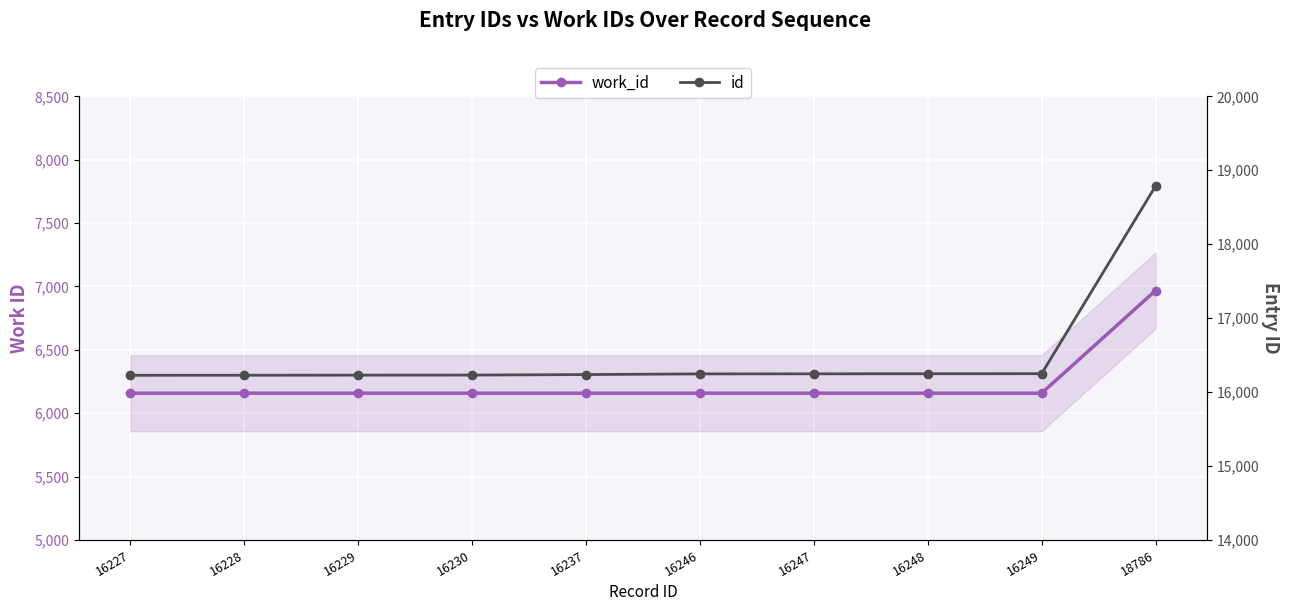

Which has a higher value, 16237 or 16227?

16237